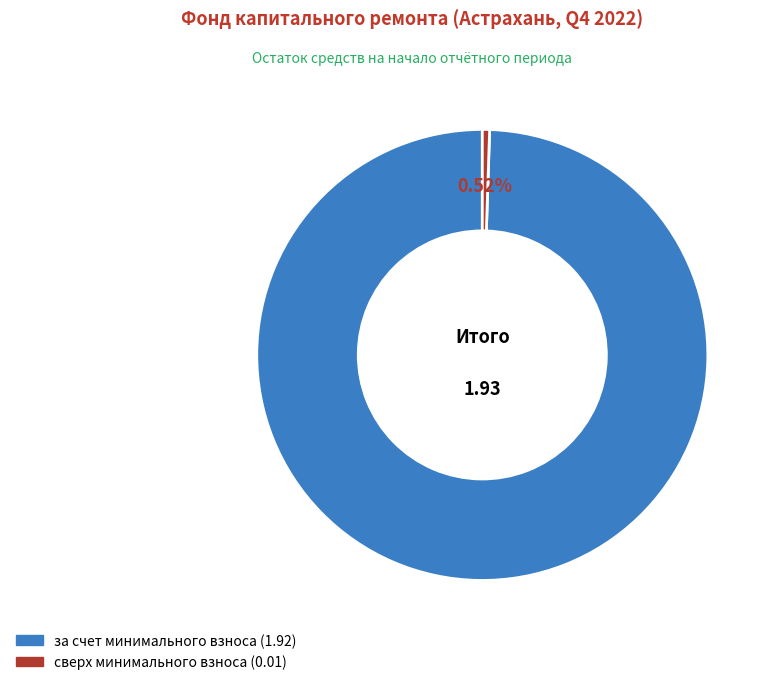

Does any single category account for the majority?

Yes